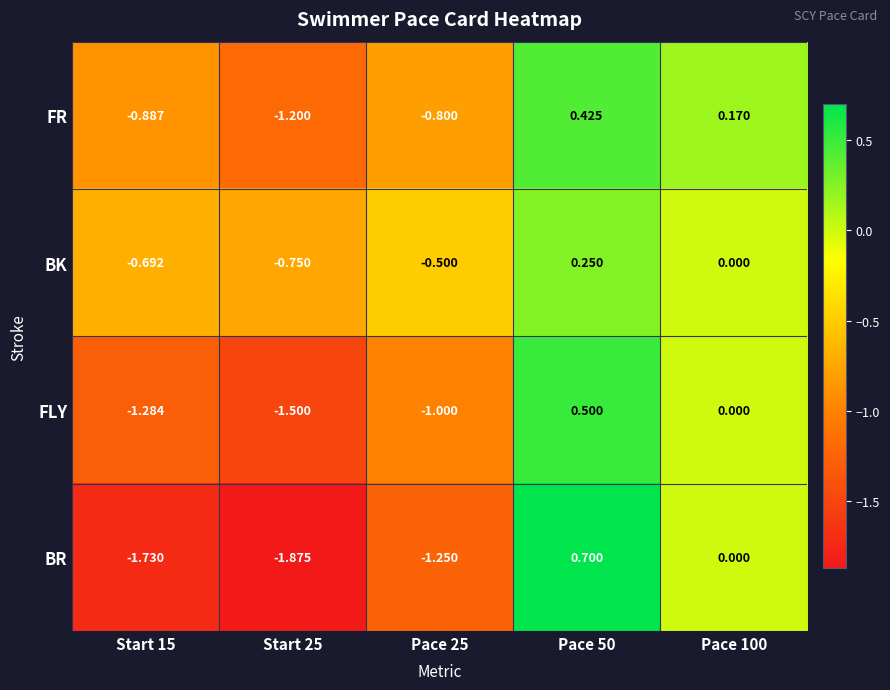

How many negative values does the FR series have?

3